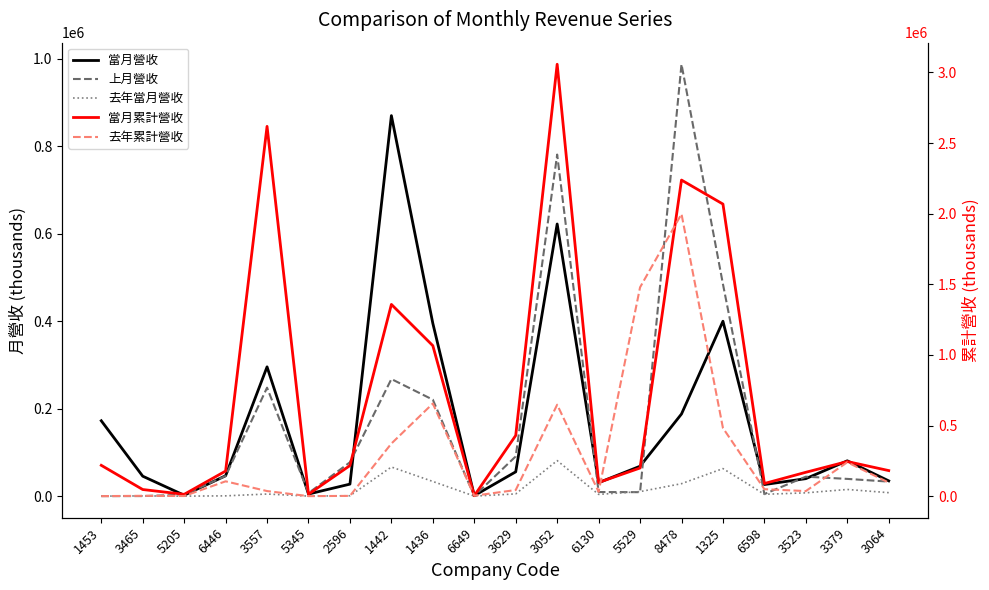

Which series has the largest range (max minus min)?

當月累計營收